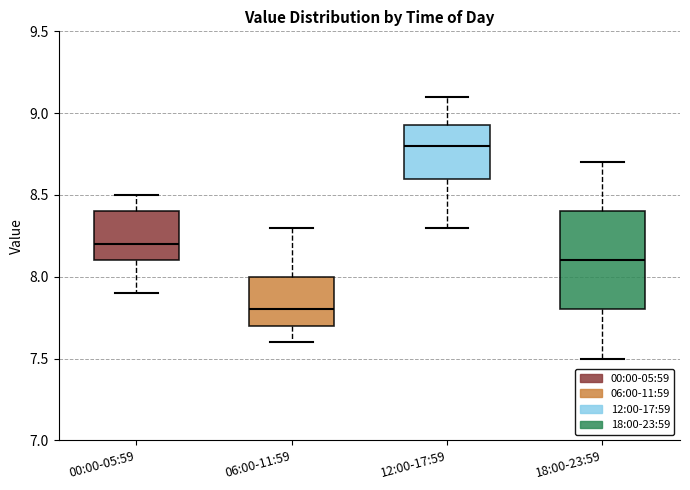

Where does the median line of the box for 18:00-23:59 sit on the y-axis? The values are not printed on the chart, so give them approximately, as read against the axis.

8.10